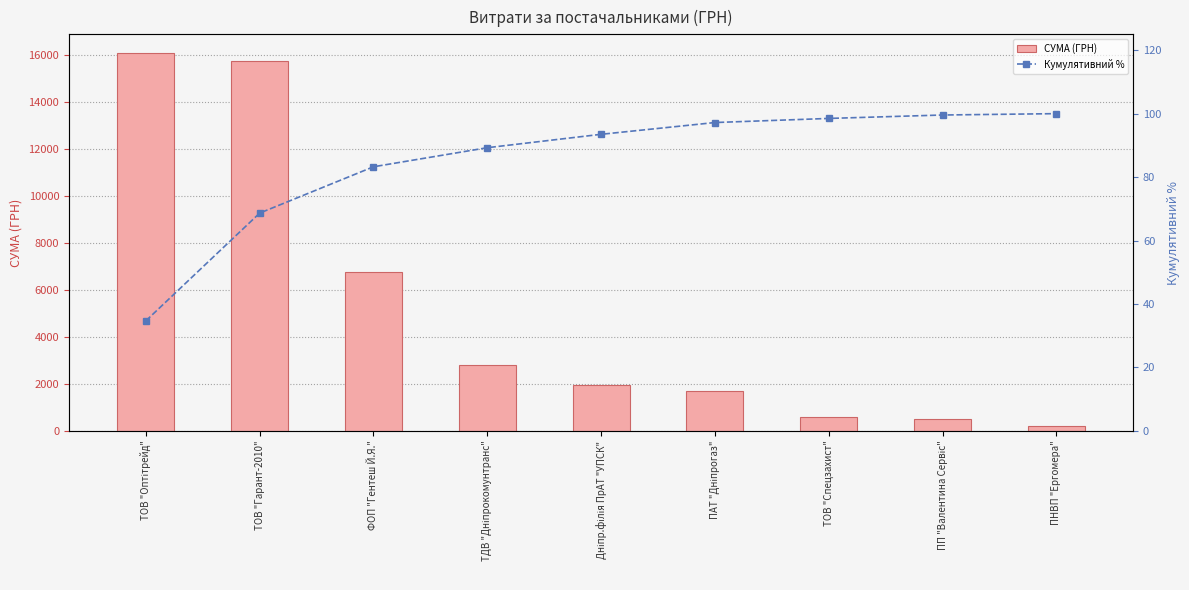

What is the difference between the maximum and minimum values in the СУМА (ГРН) series?

15884.5